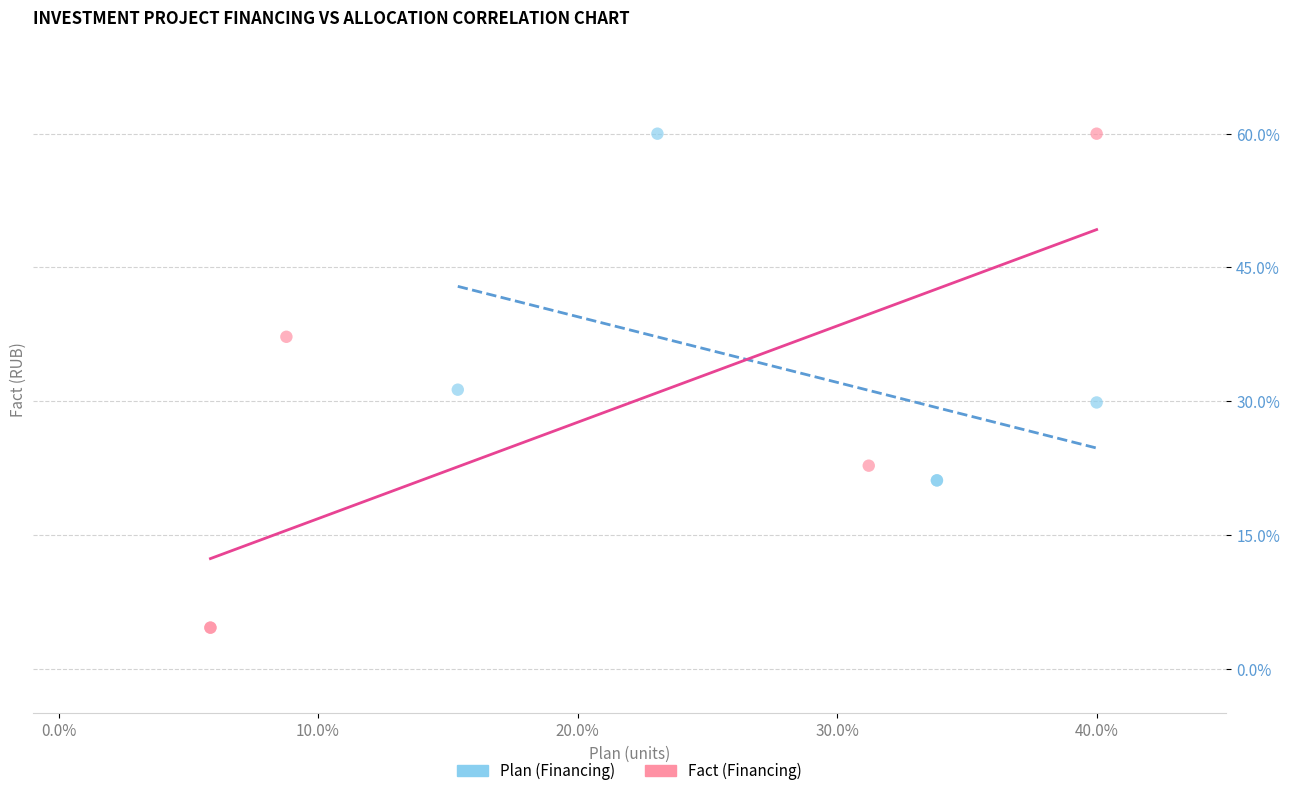

What are all the series names shown in the legend?

Plan (Financing), Fact (Financing)